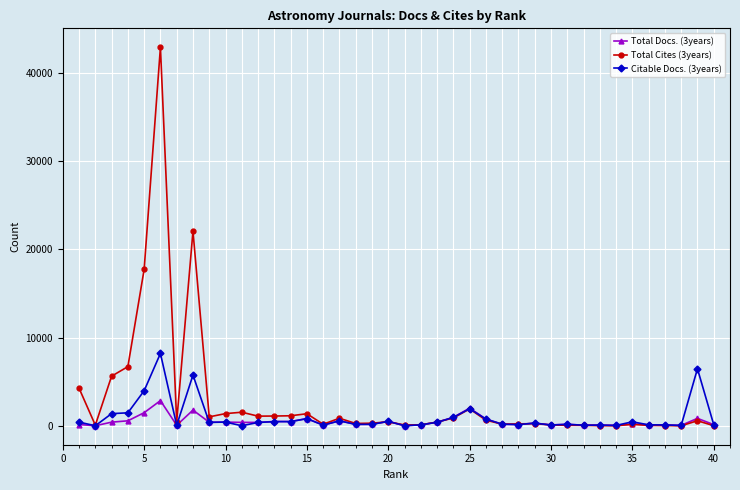

Which series has the largest total across all categories?

Total Cites (3years)